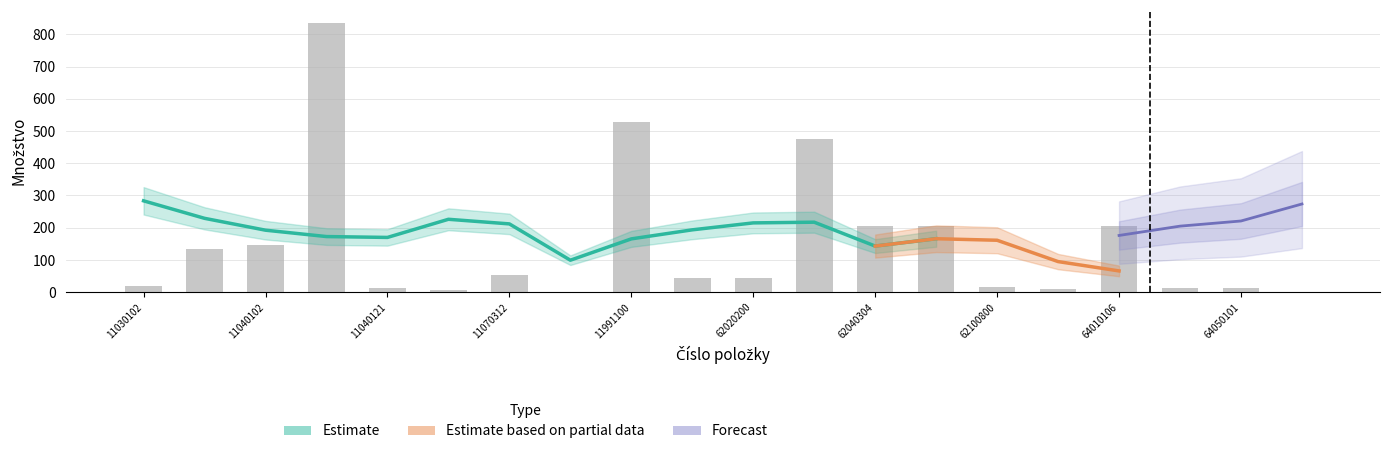

What are all the series names shown in the legend?

Estimate, Estimate based on partial data, Forecast